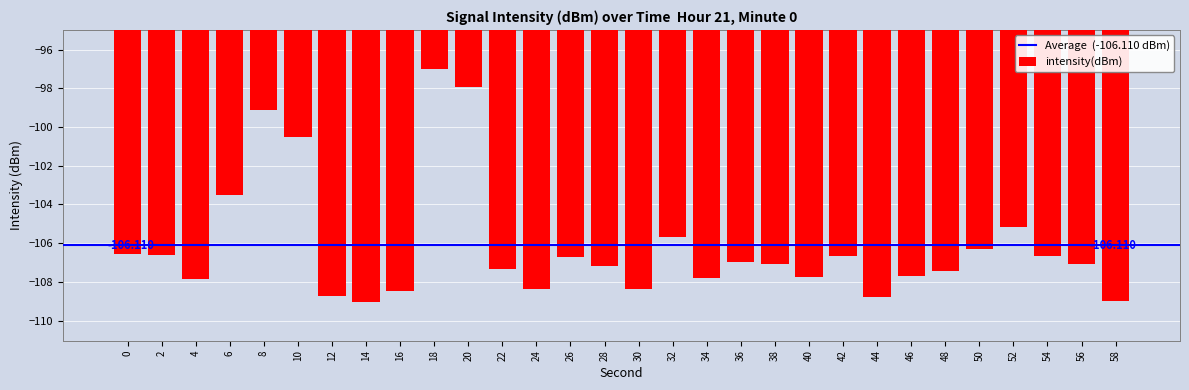

What is the value of the 9th bar from the left?

-108.5